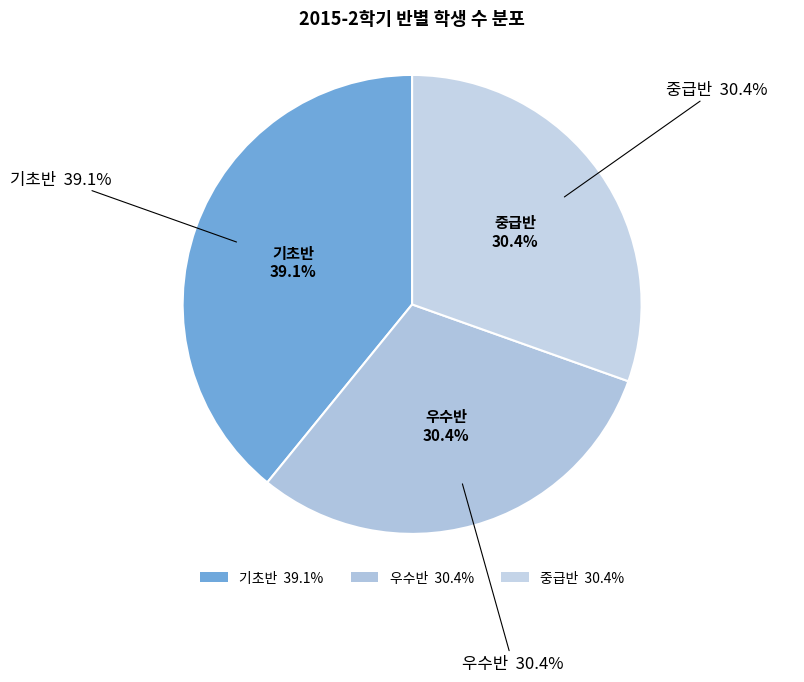

Is 기초반 the majority of the pie?

No